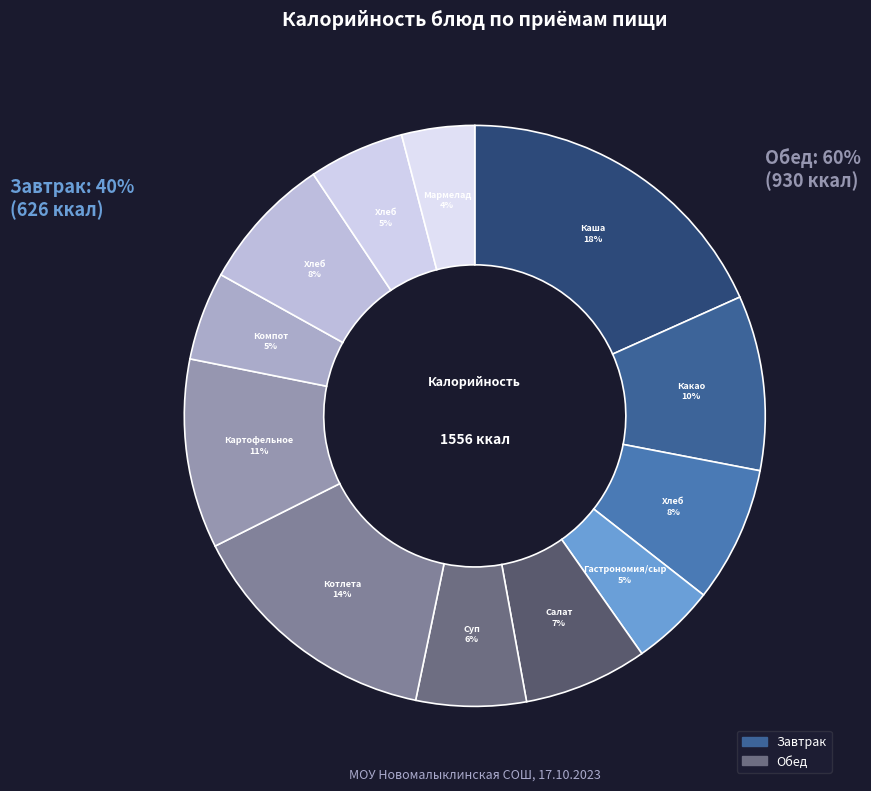

Which has a higher value, Картофельное пюре or Гастрономия/сыр?

Картофельное пюре